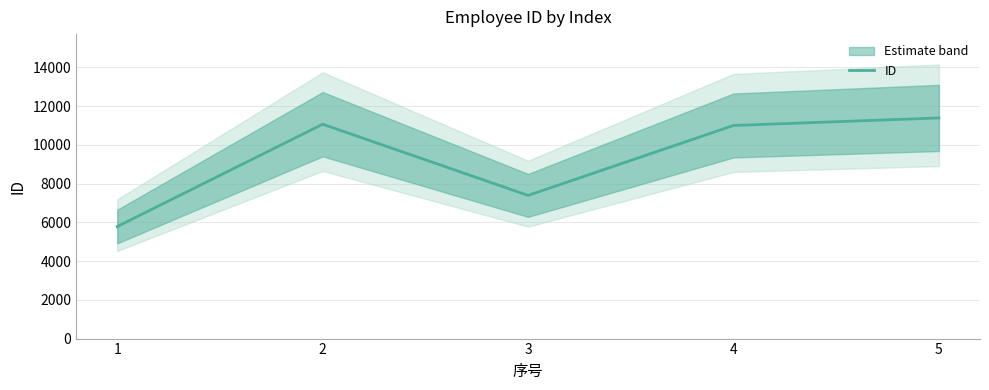

What is the value of the 1st point from the left?

5782